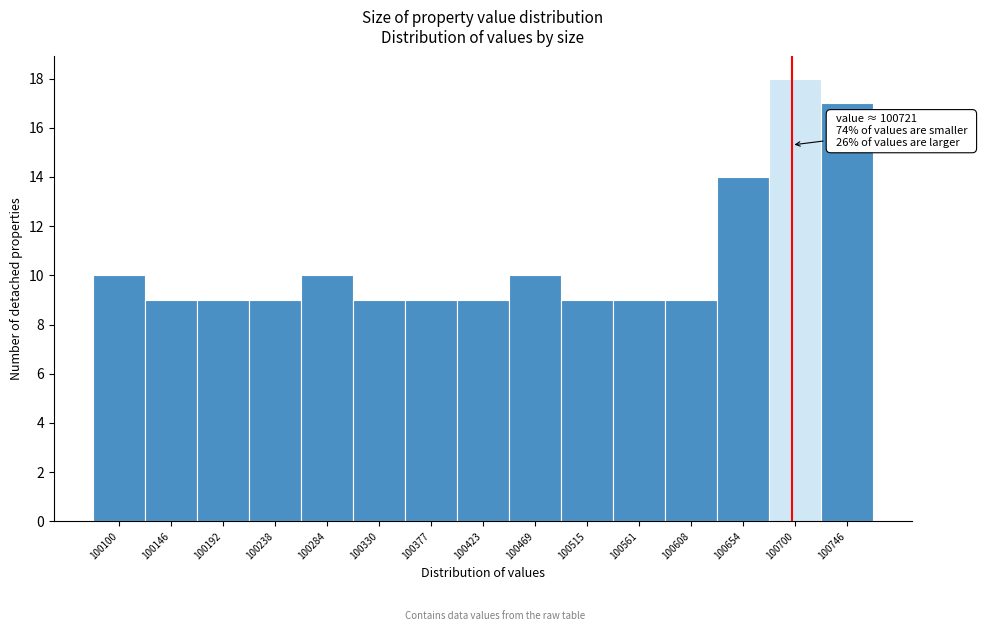

Reading right to left, what are all the values shown in this chart?

17	18	14	9	9	9	10	9	9	9	10	9	9	9	10